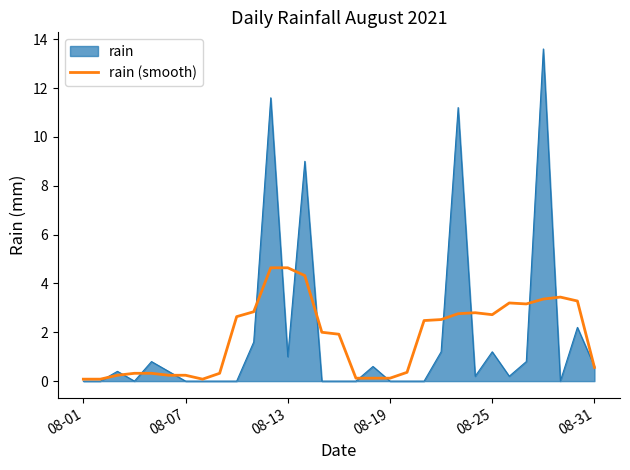

Count the number of data series in this chart.

2